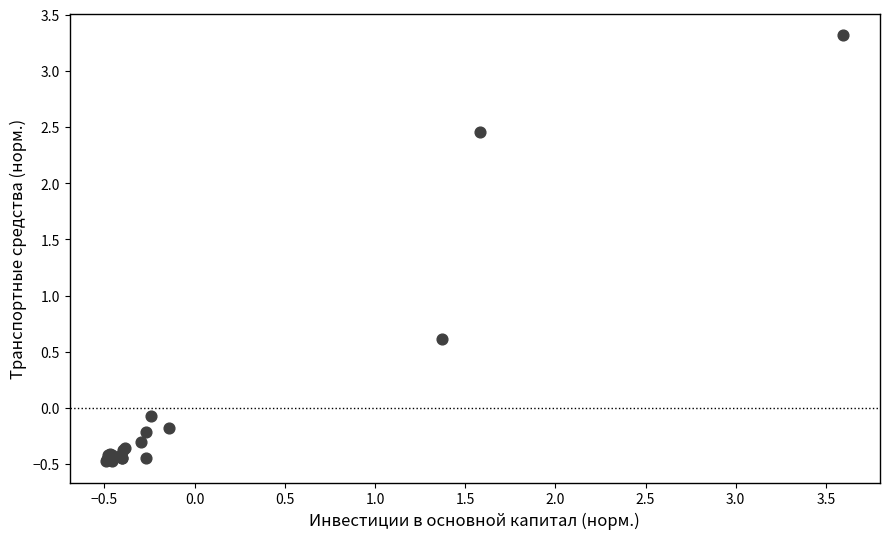

What Y value in the scatter plot is closest to 1?

0.6